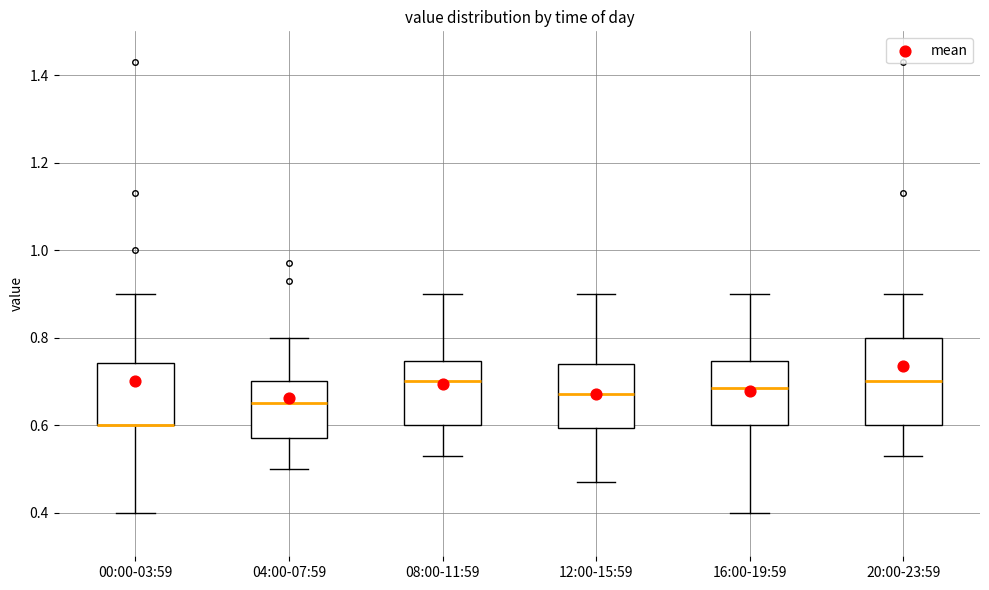

Where does the upper whisker of the box for 16:00-19:59 end on the y-axis? The values are not printed on the chart, so give them approximately, as read against the axis.

0.90